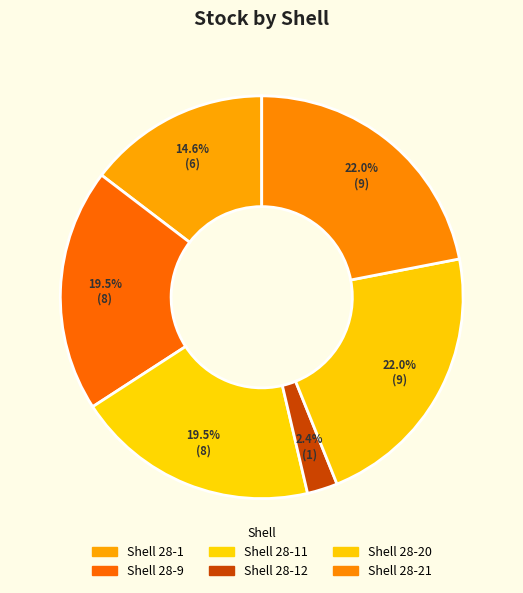

How many slices are in this pie chart?

6